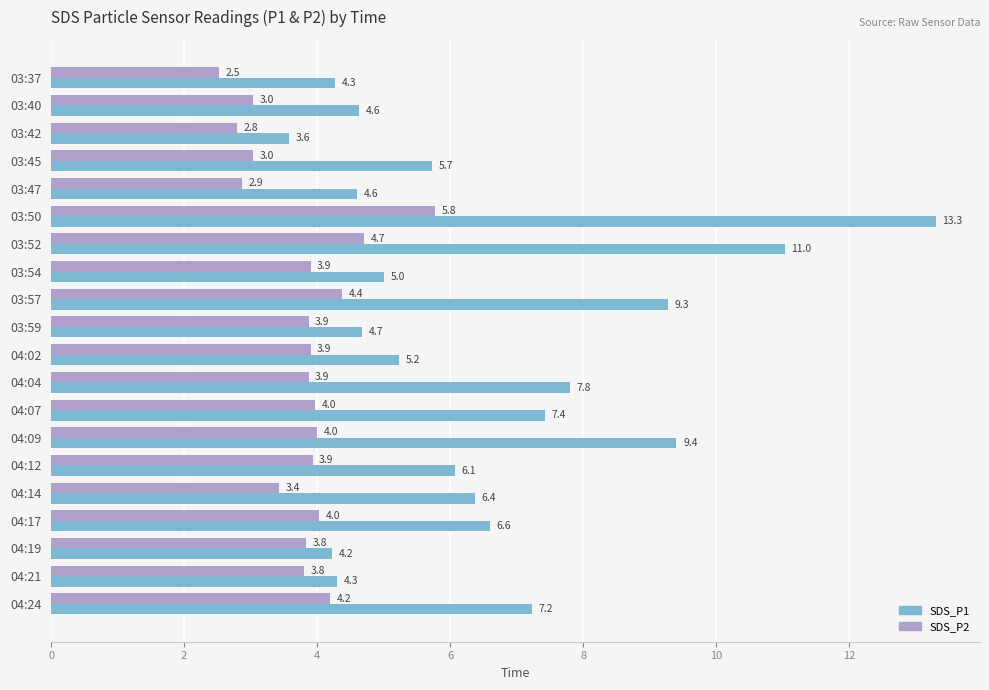

True or false: SDS_P2 has a value of 4.7 at 03:52.

True